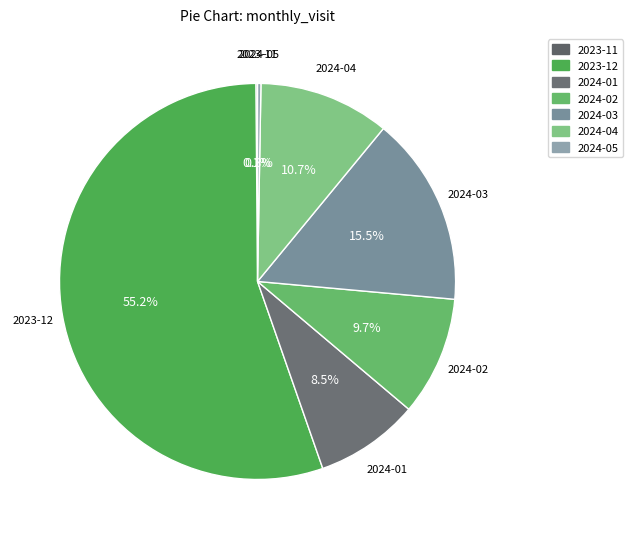

Which slice is the largest?

2023-12